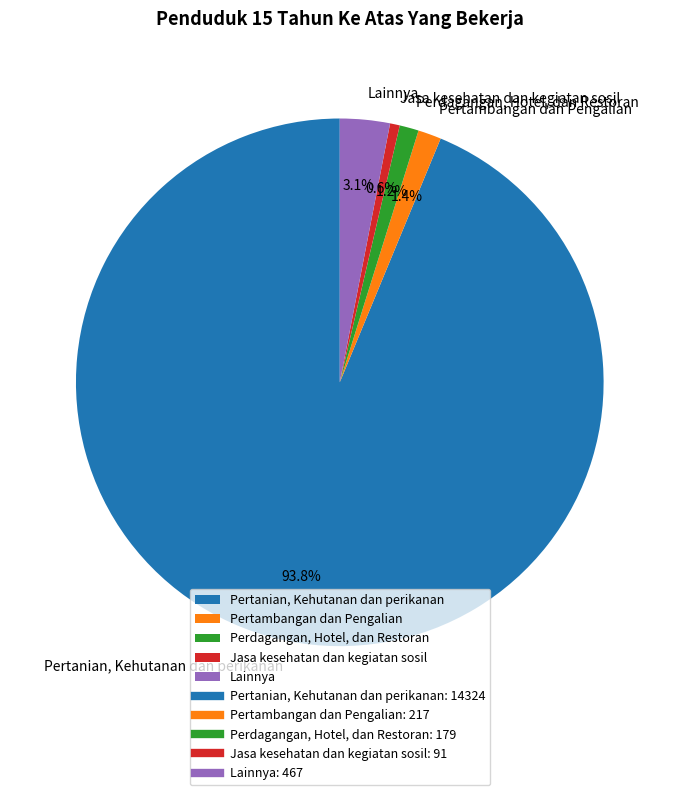

Is it true that Pertambangan dan Pengalian is 1% of the pie?

True